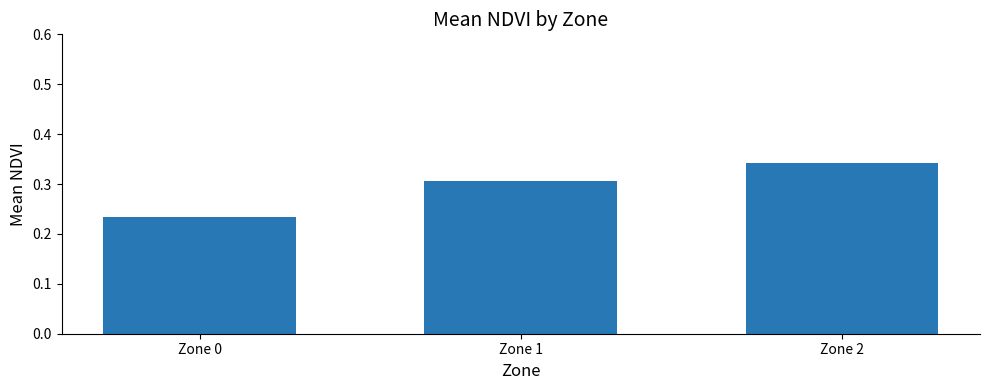

Count the values in the range 0 to 1.

3